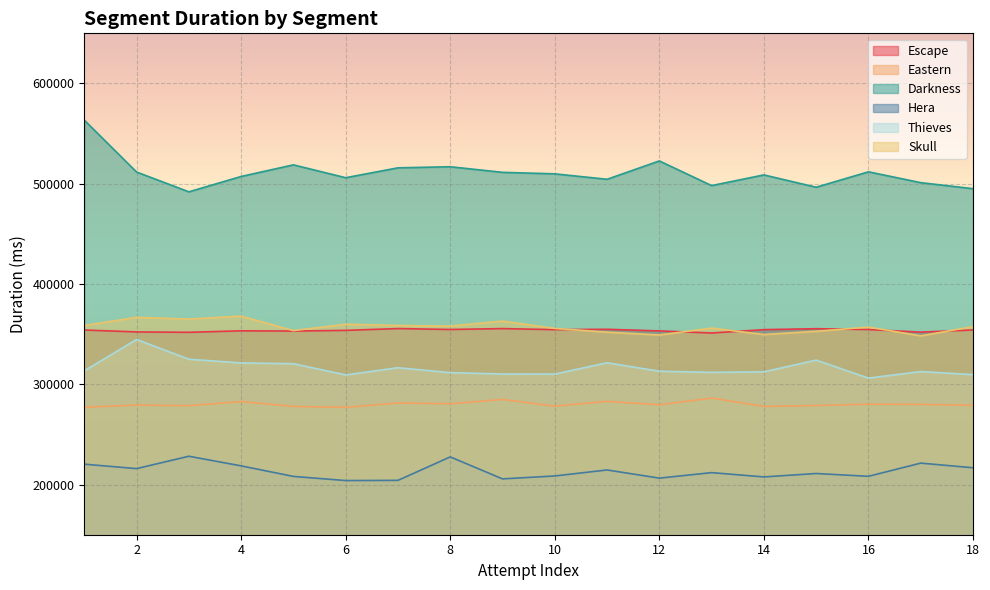

Count the number of data series in this chart.

6